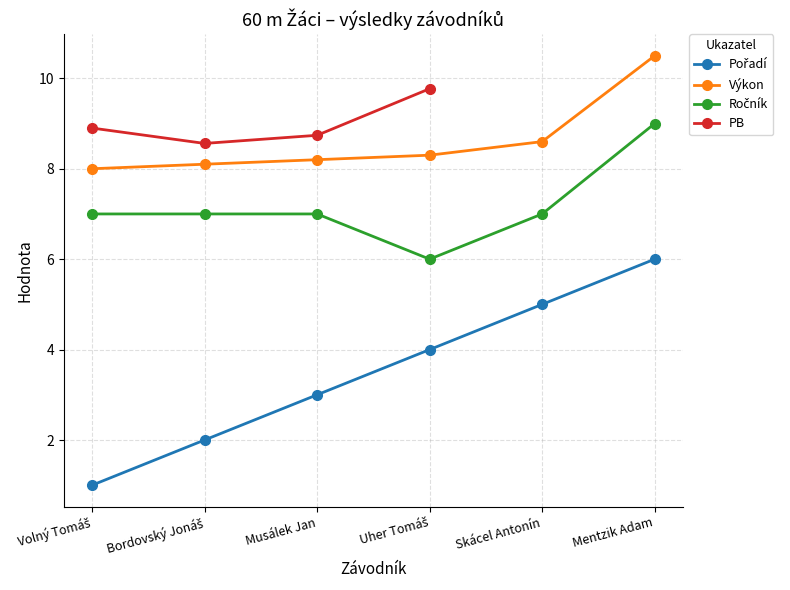

Is the value of Výkon at Skácel Antonín greater than the value of Pořadí at Musálek Jan?

Yes